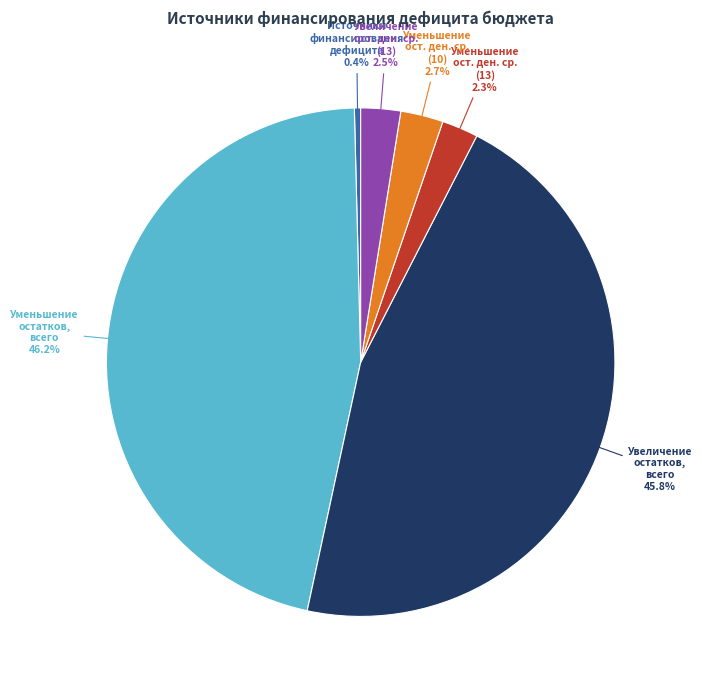

Is there a majority slice in this chart?

No